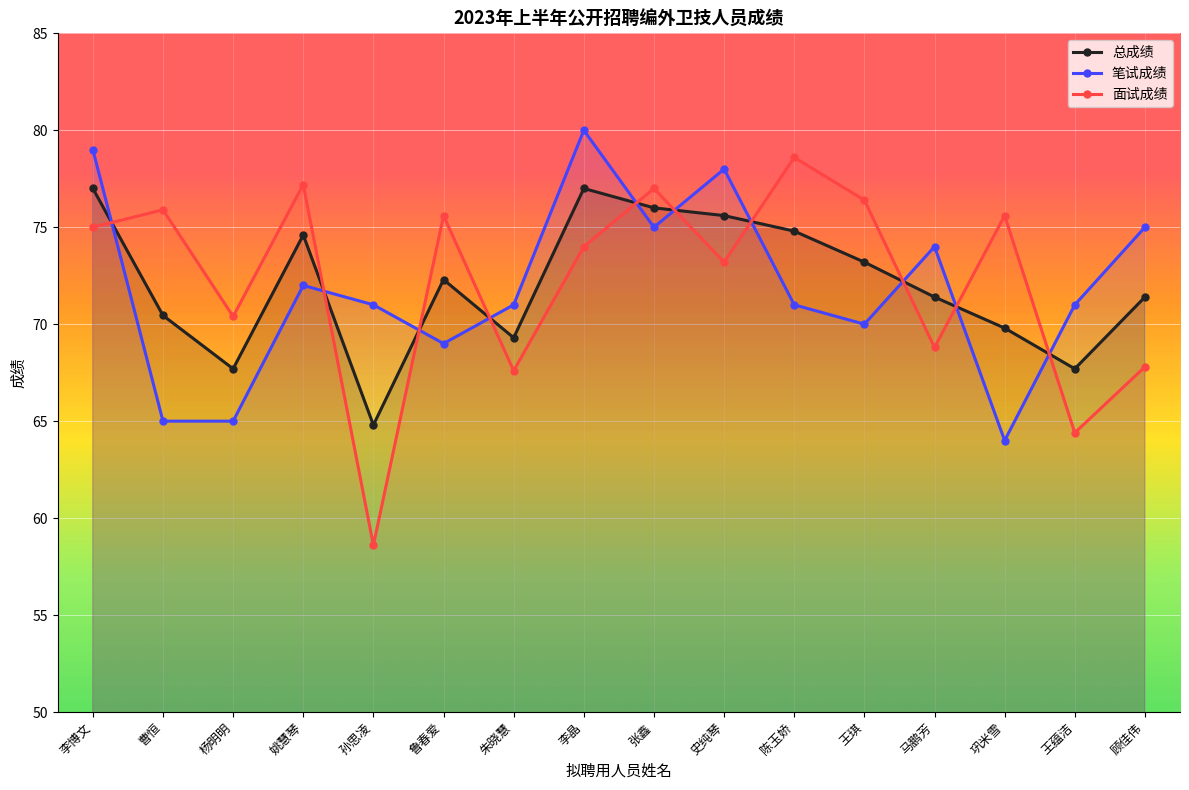

The value of 笔试成绩 at 孙思凌 is 98.2. True or false?

False